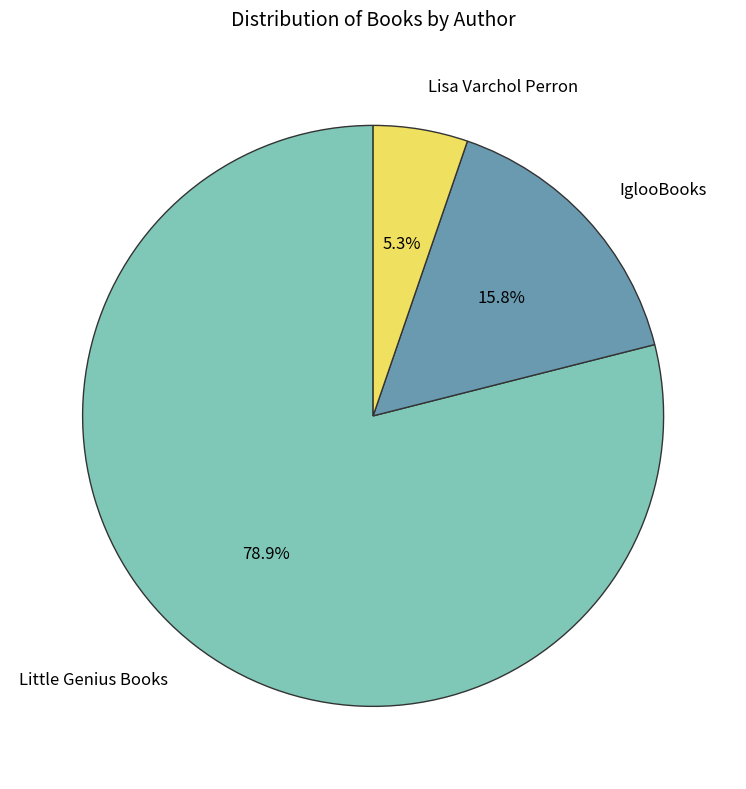

Which category has the smallest portion of the pie?

Lisa Varchol Perron